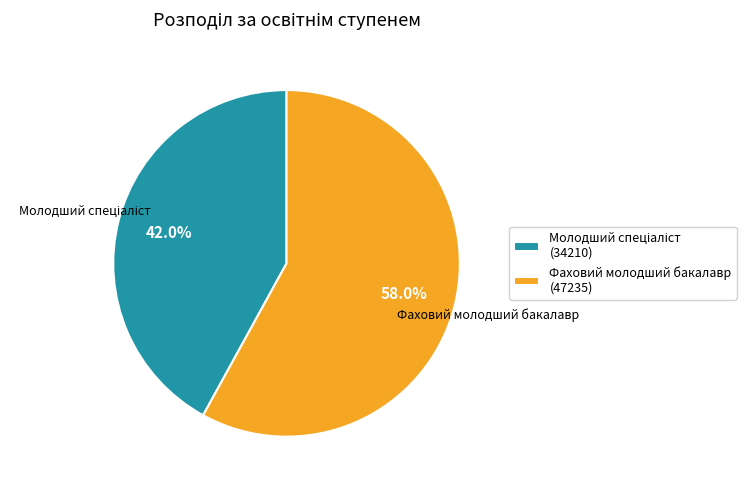

Is it true that Фаховий молодший бакалавр is 72% of the pie?

False